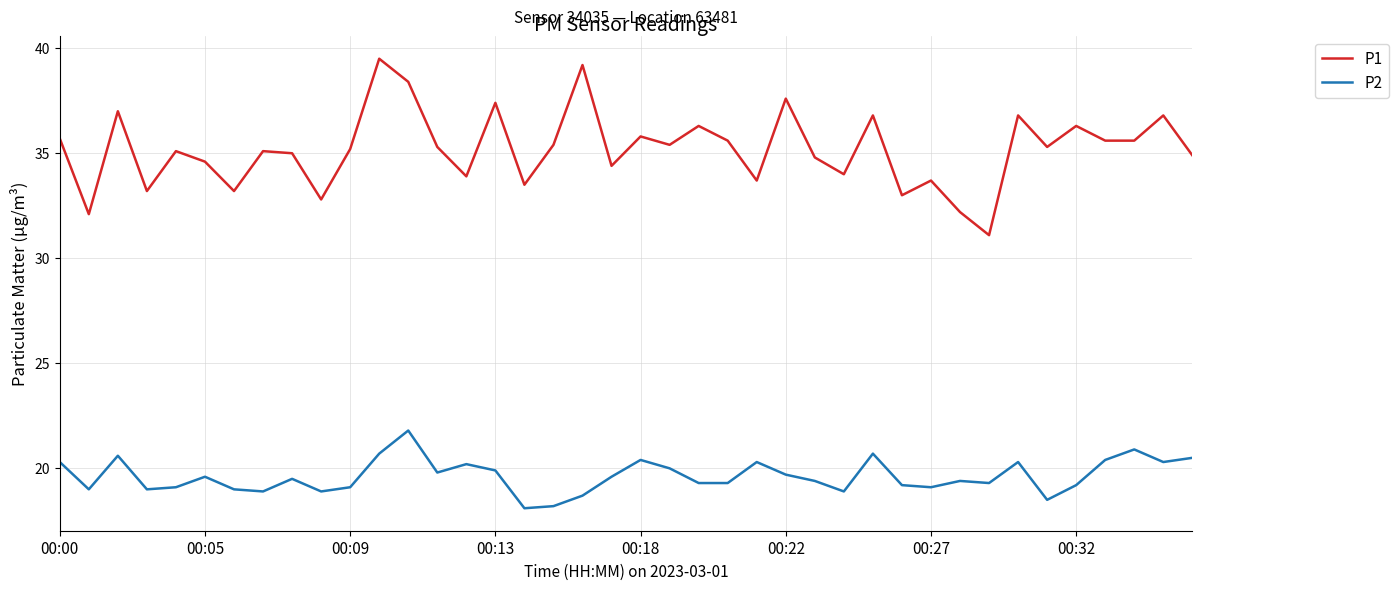

Rank the series by their maximum value, from highest to lowest.

P1, P2